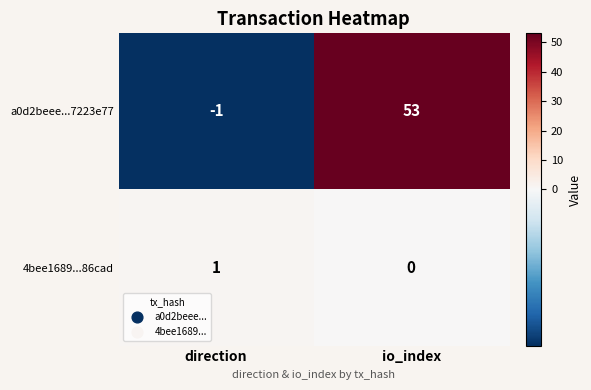

Where is a0d2beee...7223e77 nearest to the value 26?

direction